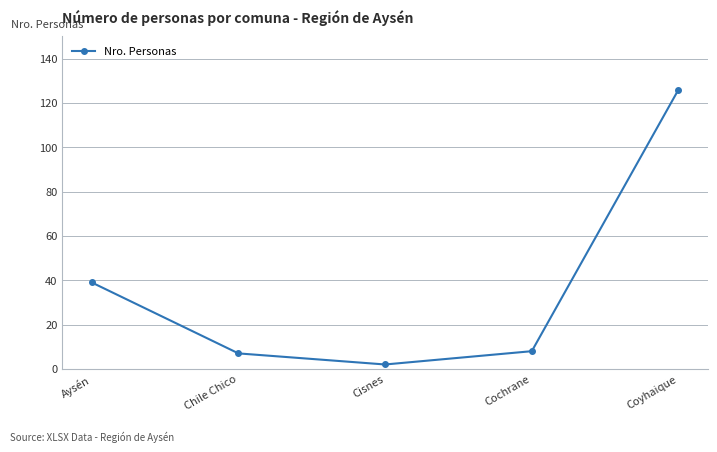

The value at Coyhaique is 126. True or false?

True